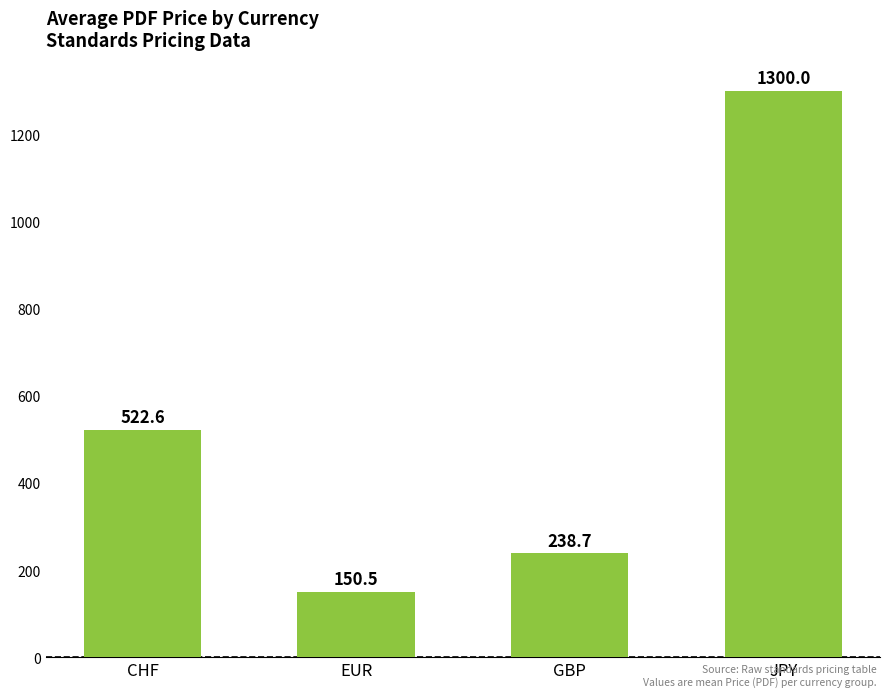

Which has a higher value, JPY or GBP?

JPY